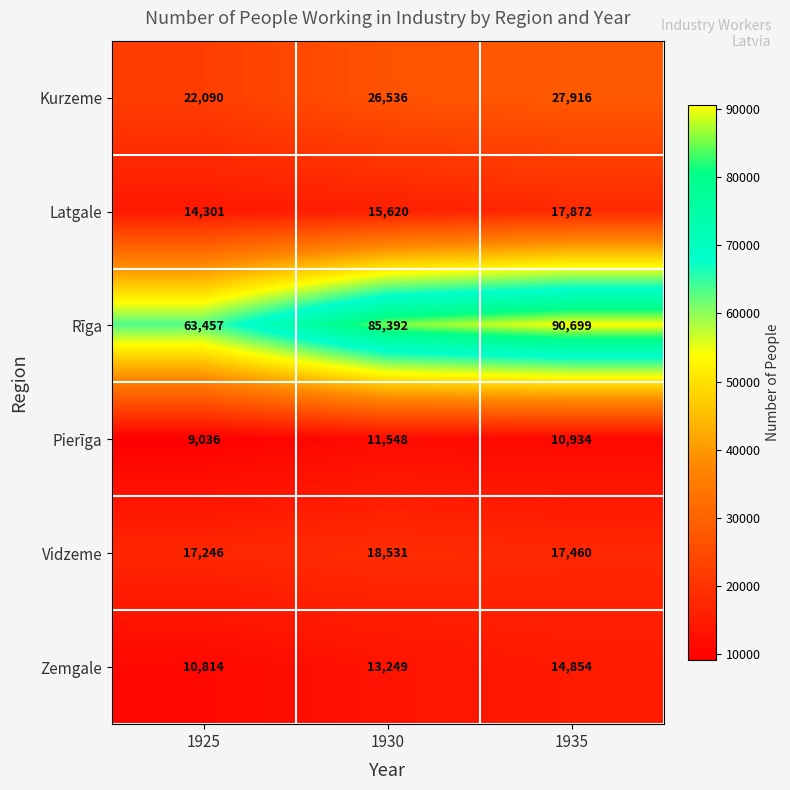

Between 1925 and 1935, which series saw the biggest shift?

Rīga